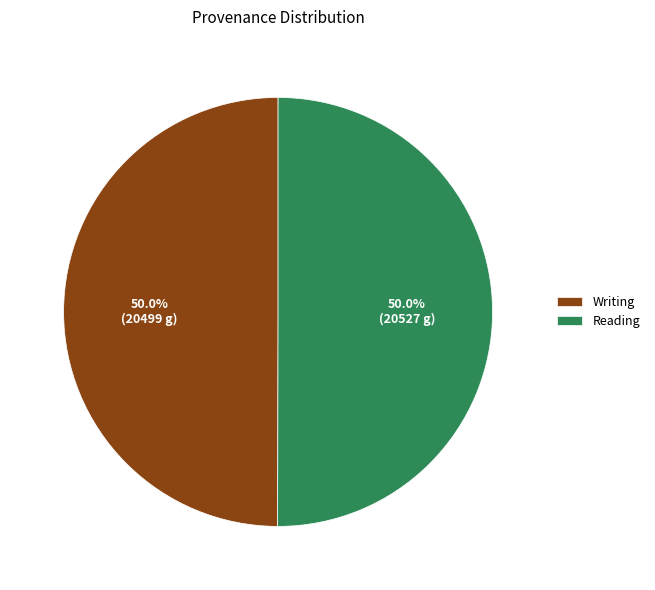

How many slices are in this pie chart?

2